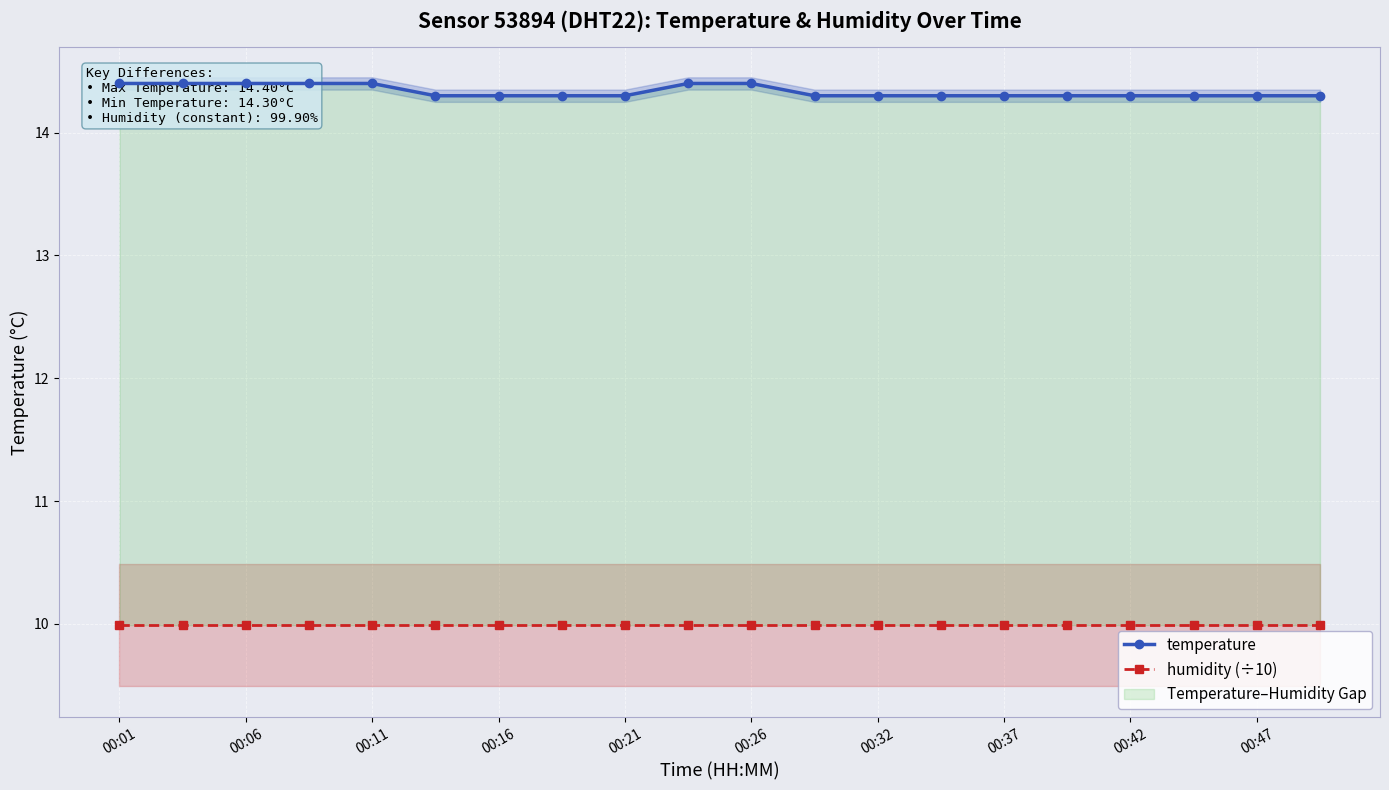

Which series has the widest spread of values?

temperature